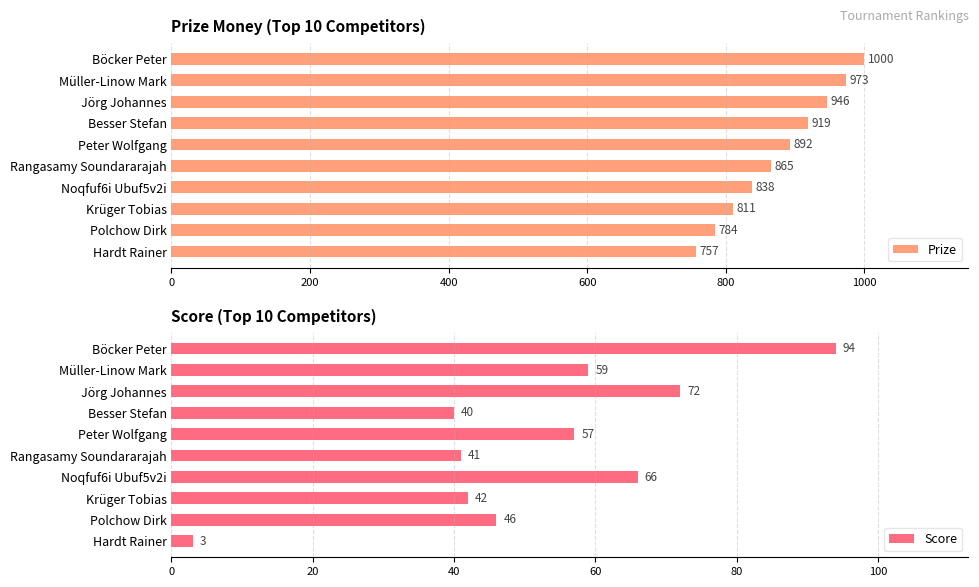

How many Prize values are between 811 and 946?

6